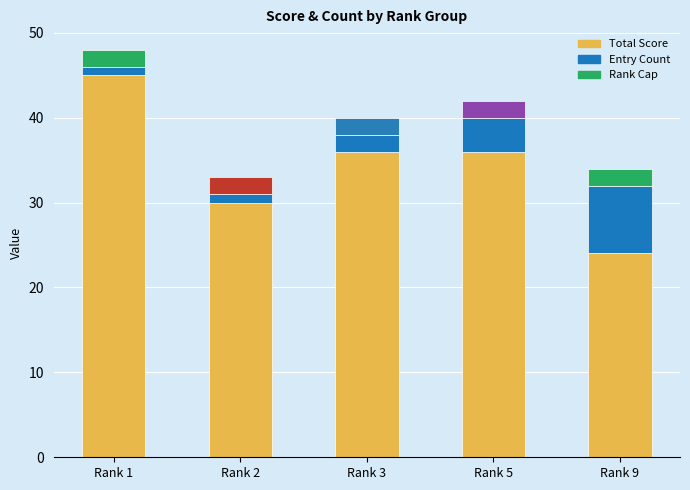

The value of Entry Count at Rank 3 is 2. True or false?

True